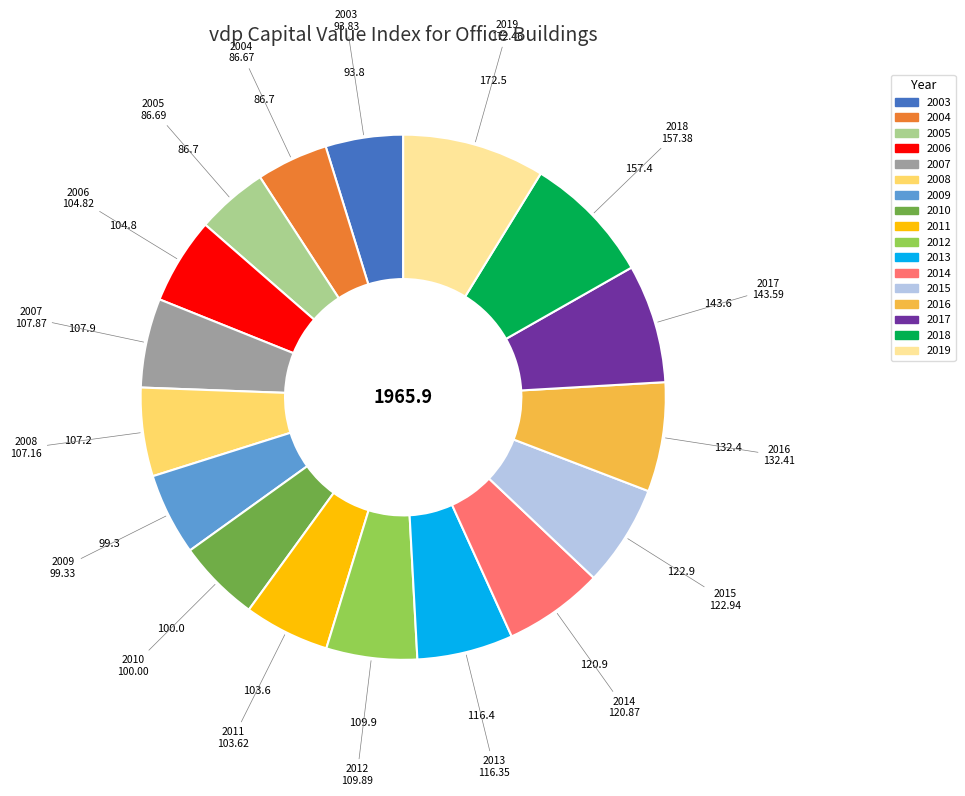

The 2018 slice represents 8% of the pie. True or false?

True